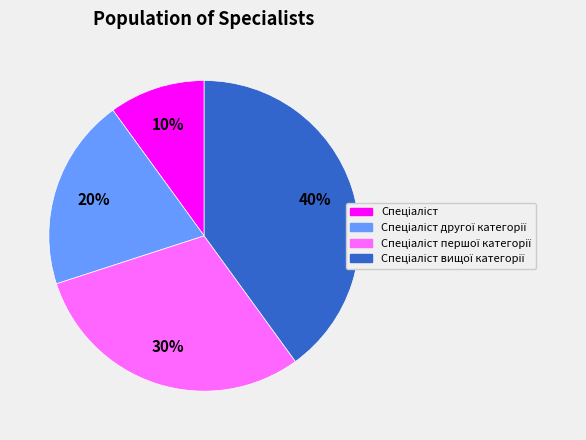

Does any single category account for the majority?

No